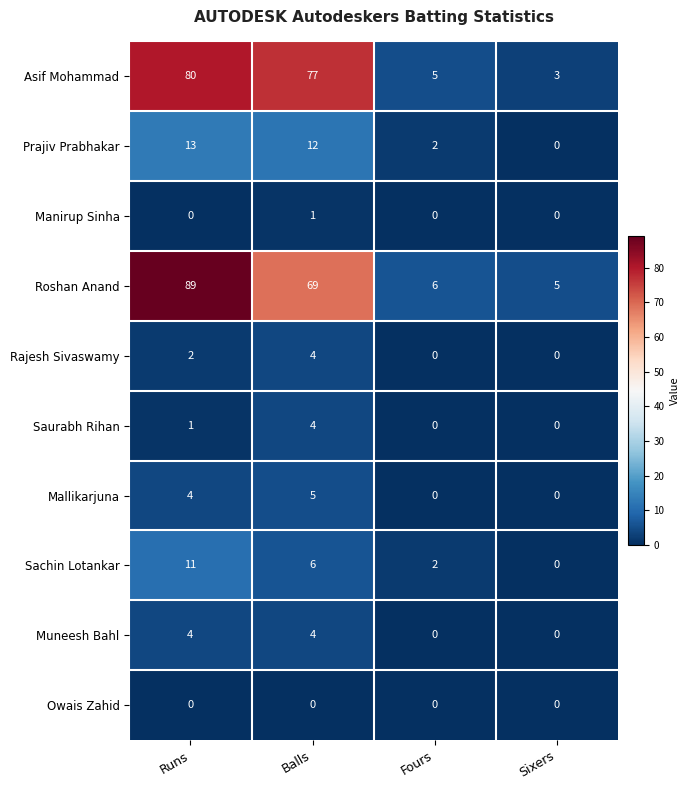

Which series has the widest spread of values?

Roshan Anand